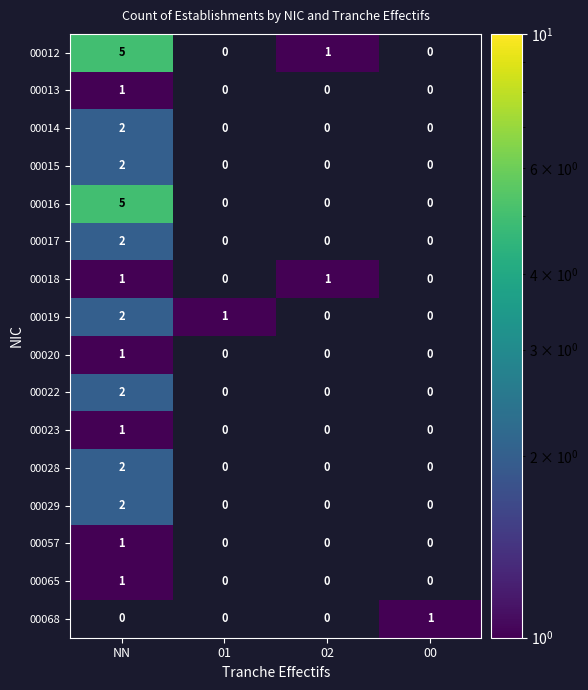

Is it true that 00019 equals 1 at 01?

True